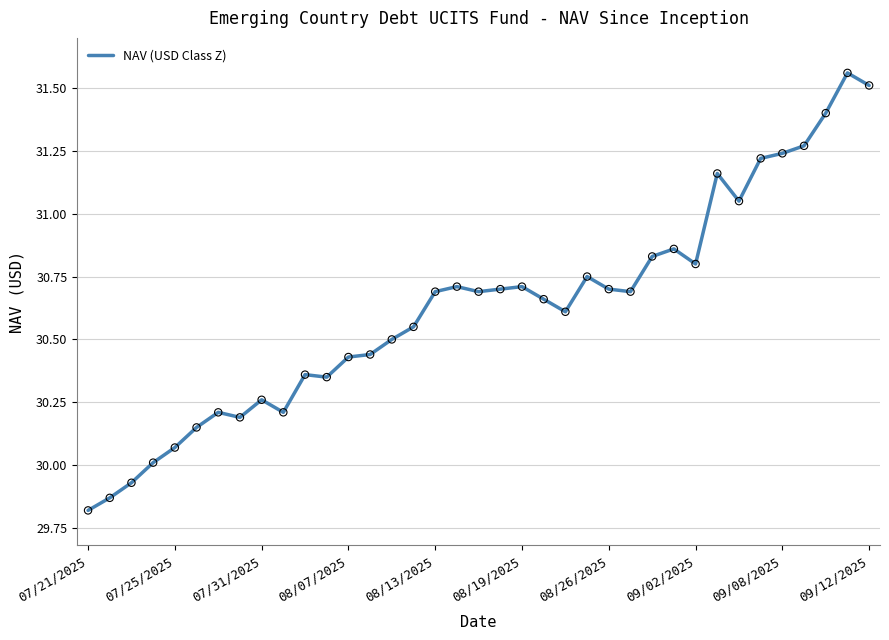

What is the difference between the maximum and minimum values?

1.7